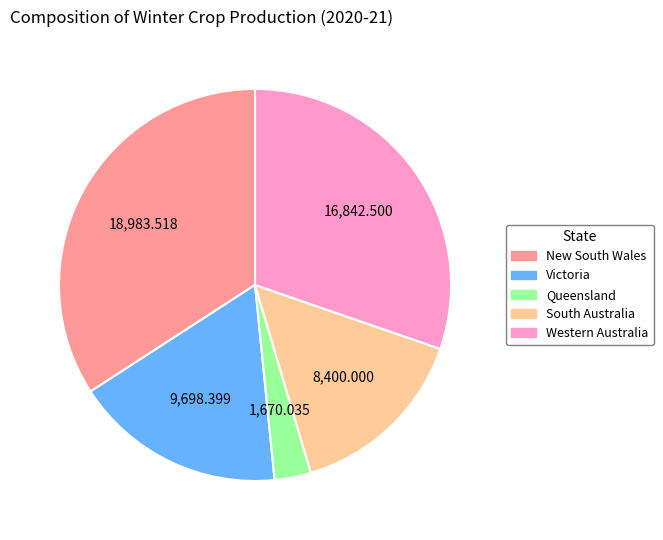

Which has a higher value, Queensland or Western Australia?

Western Australia